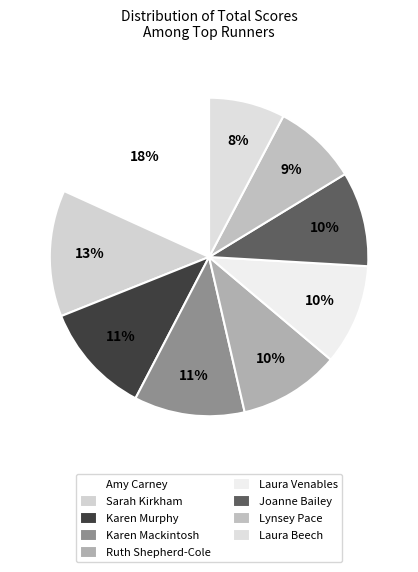

What is the change in value from Amy Carney to Ruth Shepherd-Cole?

-50.8